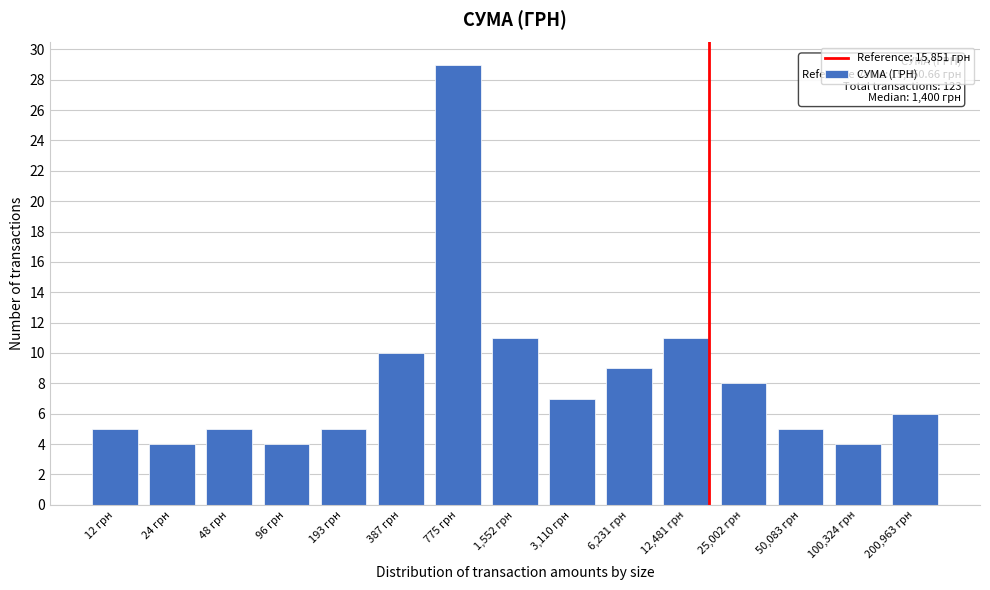

Reading right to left, extract all data points from this chart.

6	4	5	8	11	9	7	11	29	10	5	4	5	4	5